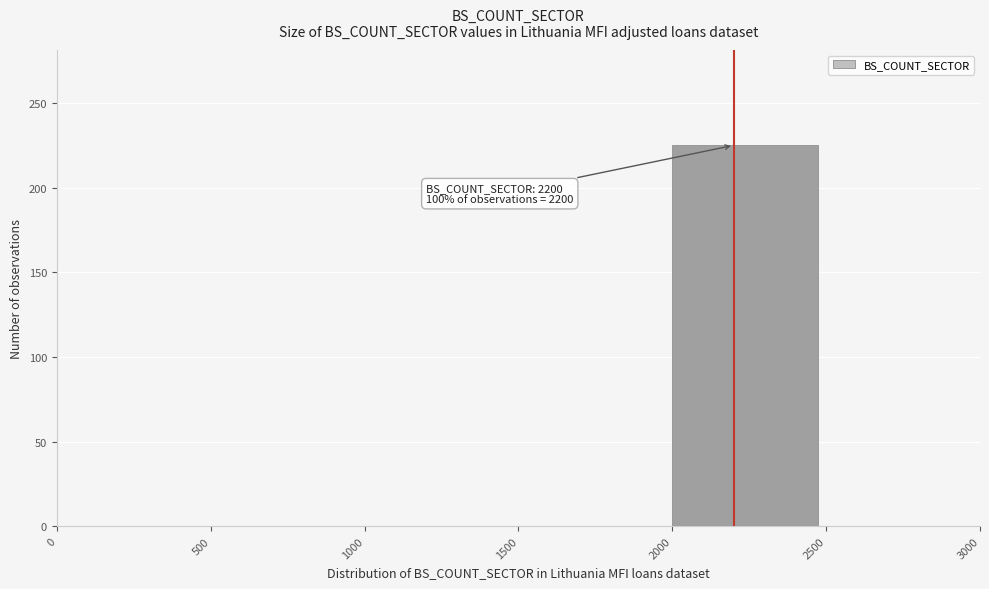

Over which range of the x-axis is the bar tallest?

2000 to 2500